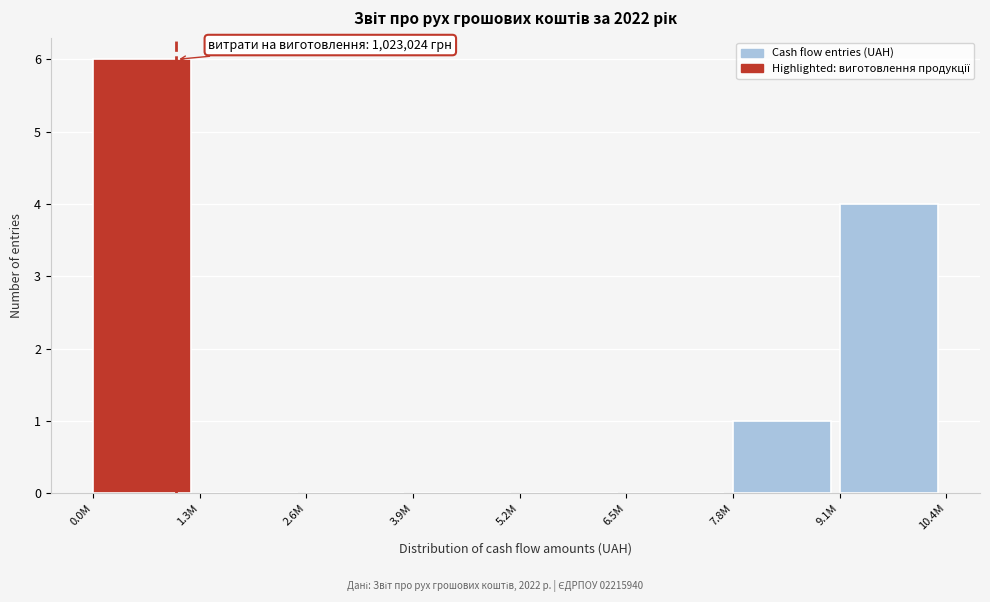

Reading right to left, extract all data points from this chart.

9.1M=4	7.8M=1	6.5M=0	5.2M=0	3.9M=0	2.6M=0	1.3M=0	0.0M=6